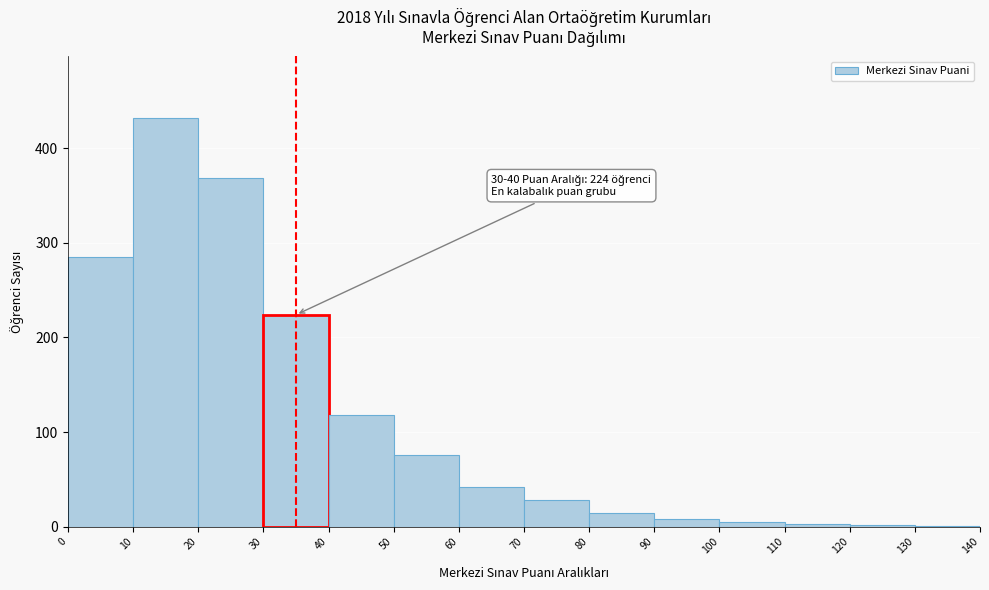

Which range on the x-axis has the tallest bar?

10 to 20